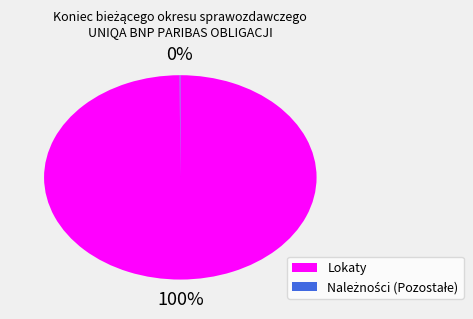

Which category has the biggest portion of the pie?

Lokaty